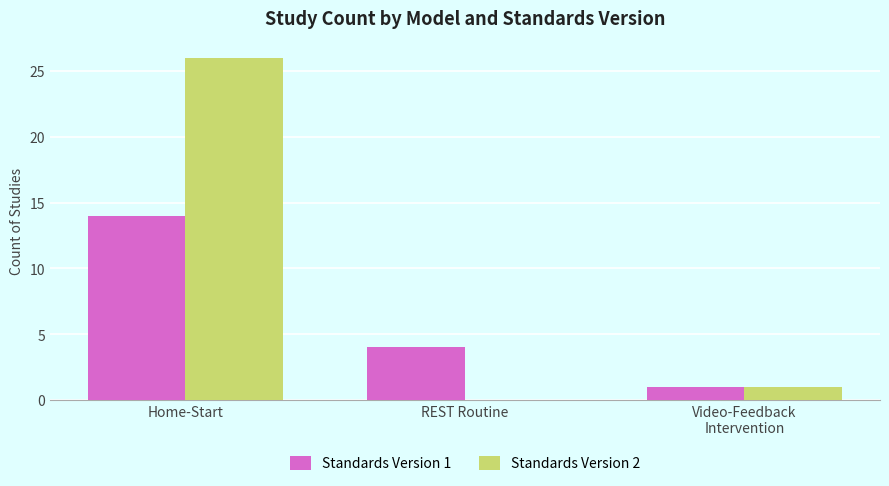

Reading left to right, list all the values displayed in this chart.

Standards Version 1: 14	4	1
Standards Version 2: 26	0	1